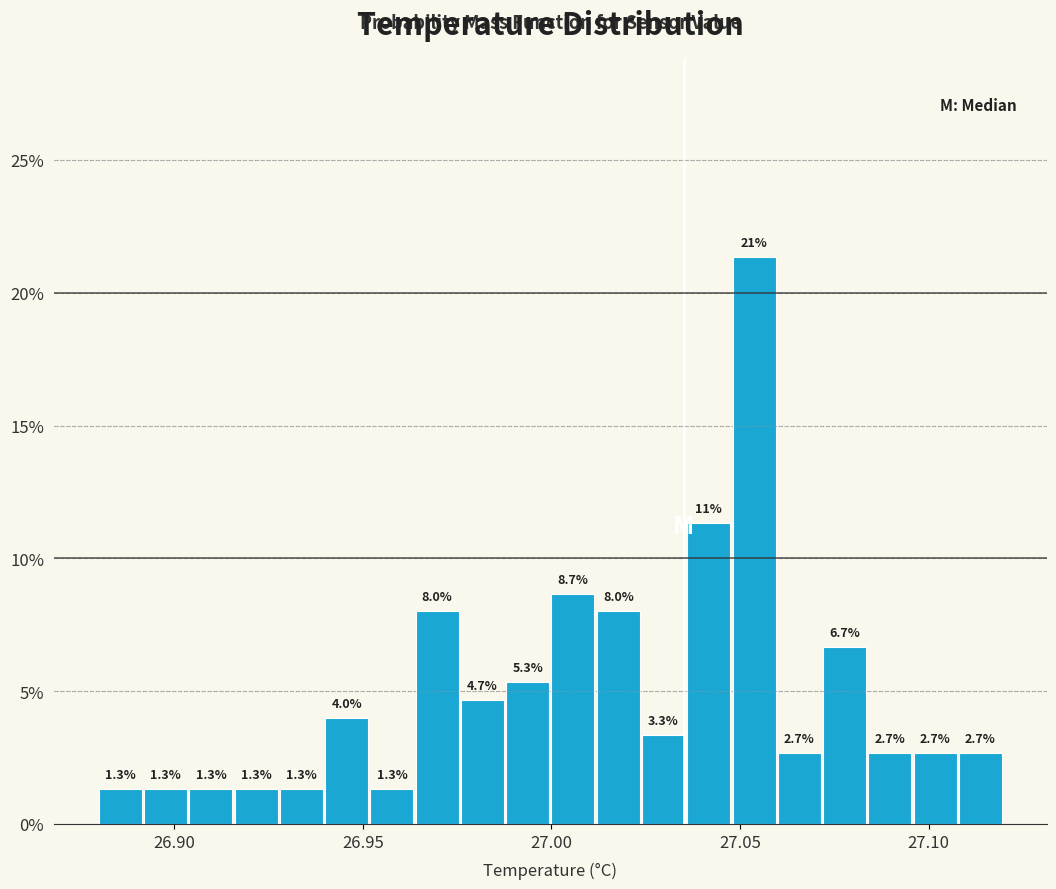

Read against the x-axis, roughly where is the centre of the tallest bar?

27.055